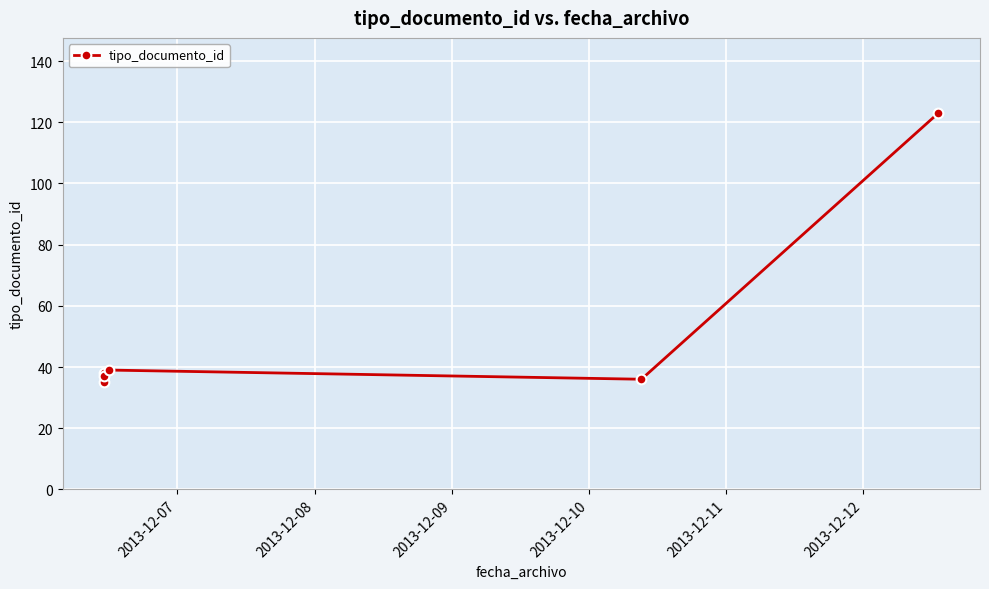

How many interior local valleys (lower than both neighbors) does the data have?

2